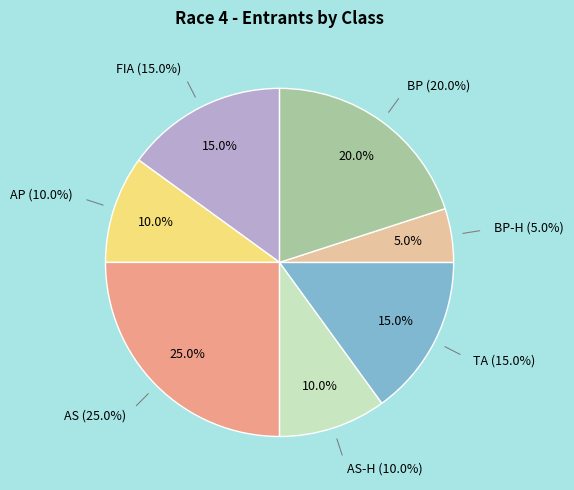

The FIA slice represents 15% of the pie. True or false?

True